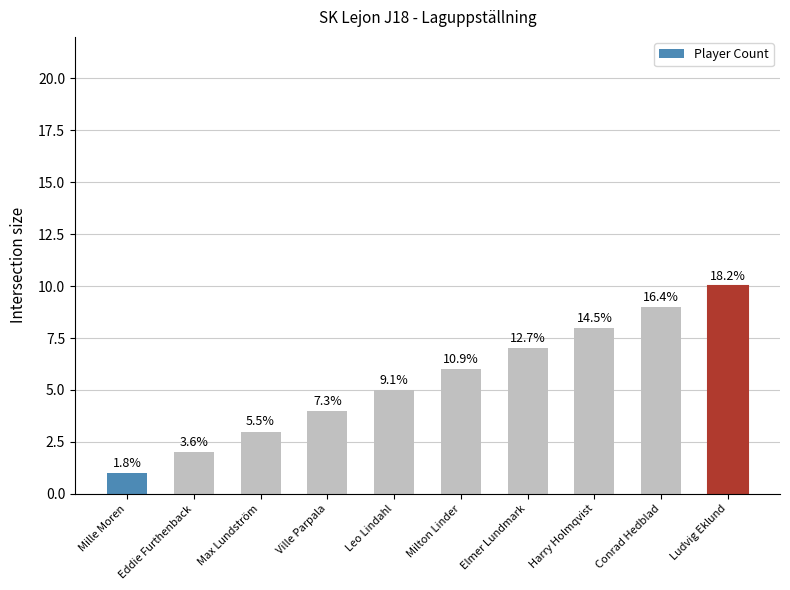

How many bars are there in total?

10